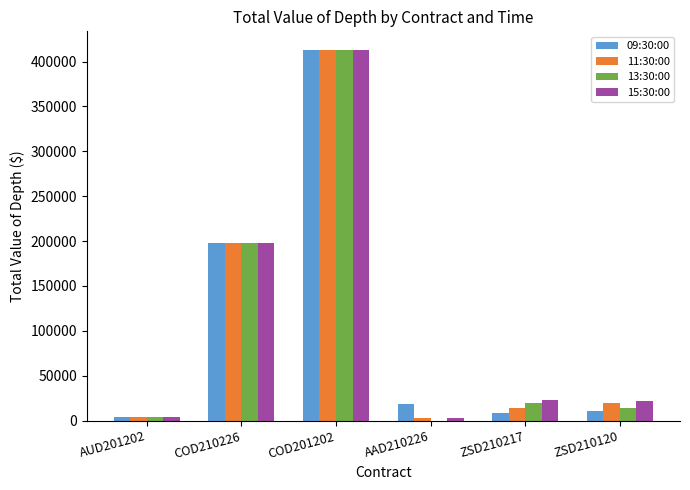

What is the average value of the 11:30:00 series?

108558.2